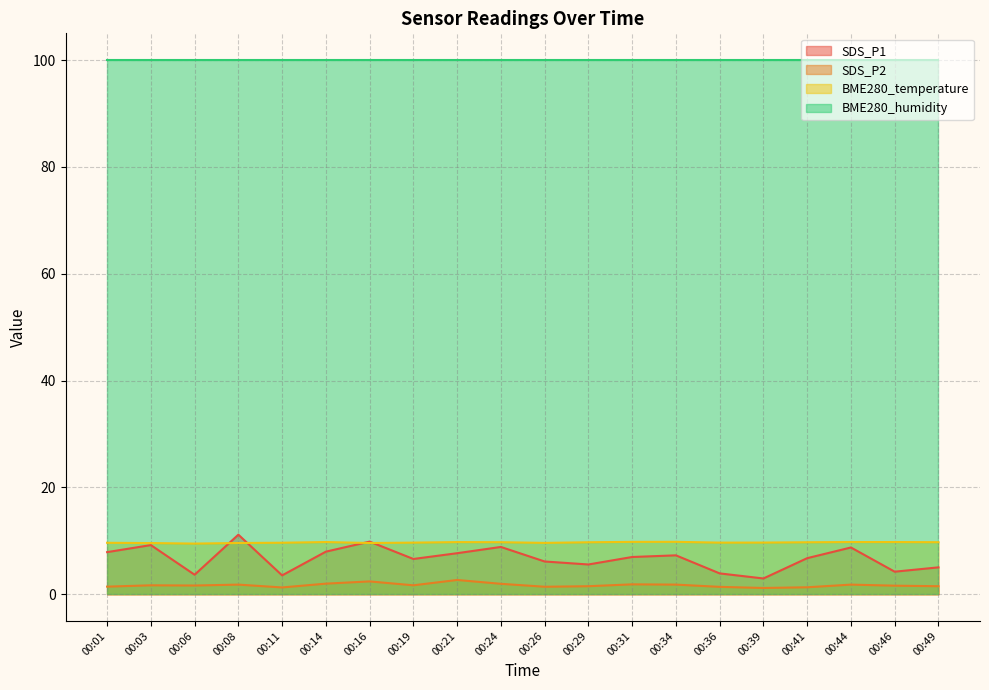

At which category is the sum across all series the highest?

00:08